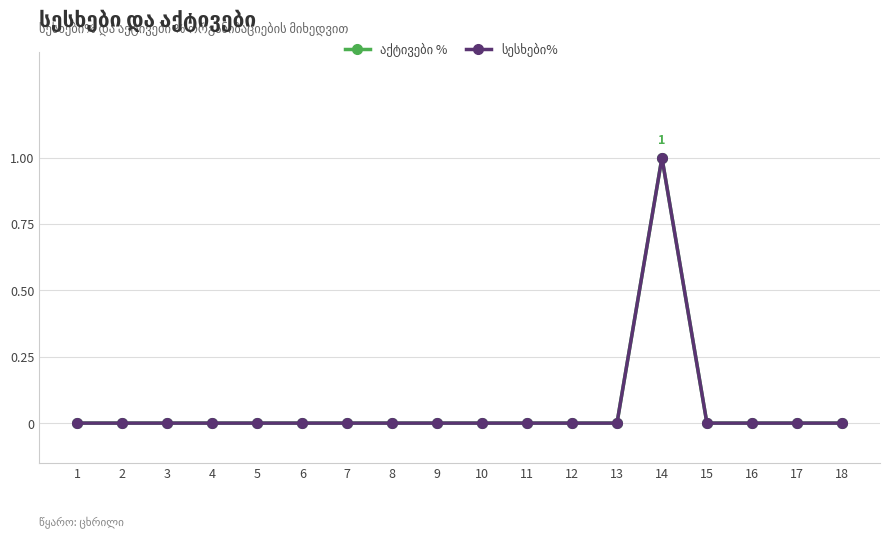

Does the chart have visible grid lines?

Yes